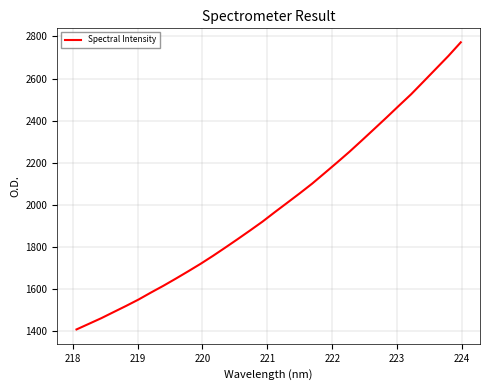

Is this an area chart (filled region under the line)?

No